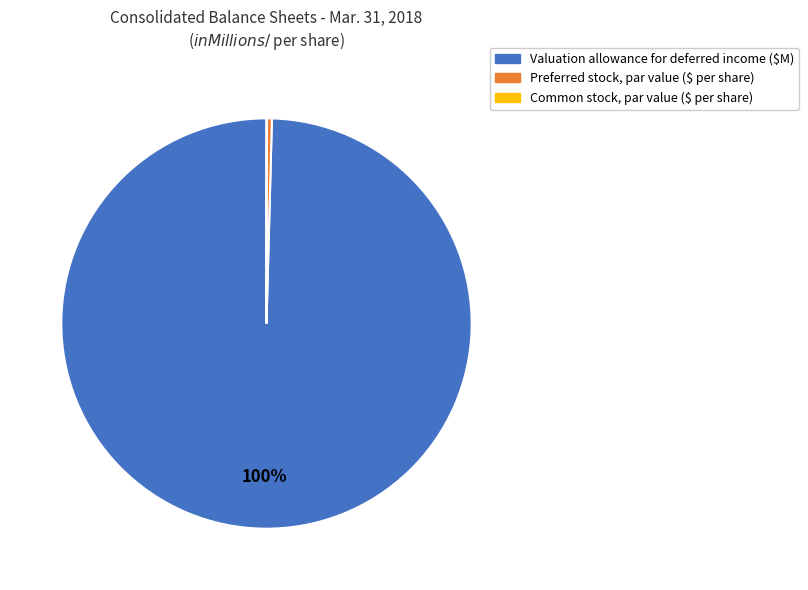

Which slice is the largest?

Valuation allowance for deferred income